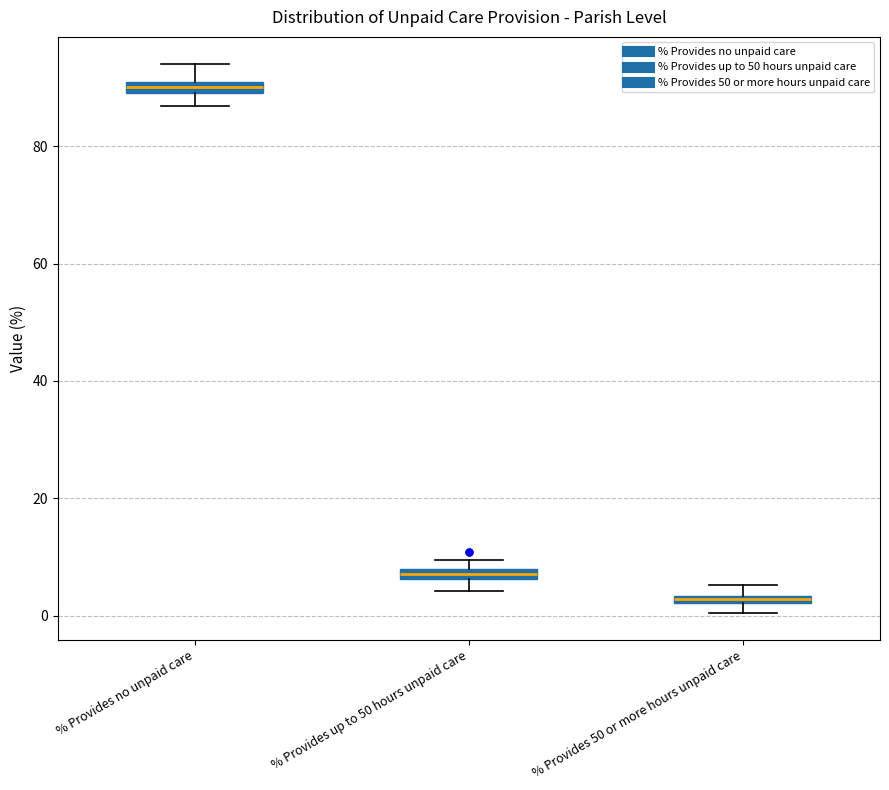

Which box has the lowest median line?

% Provides 50 or more hours unpaid care